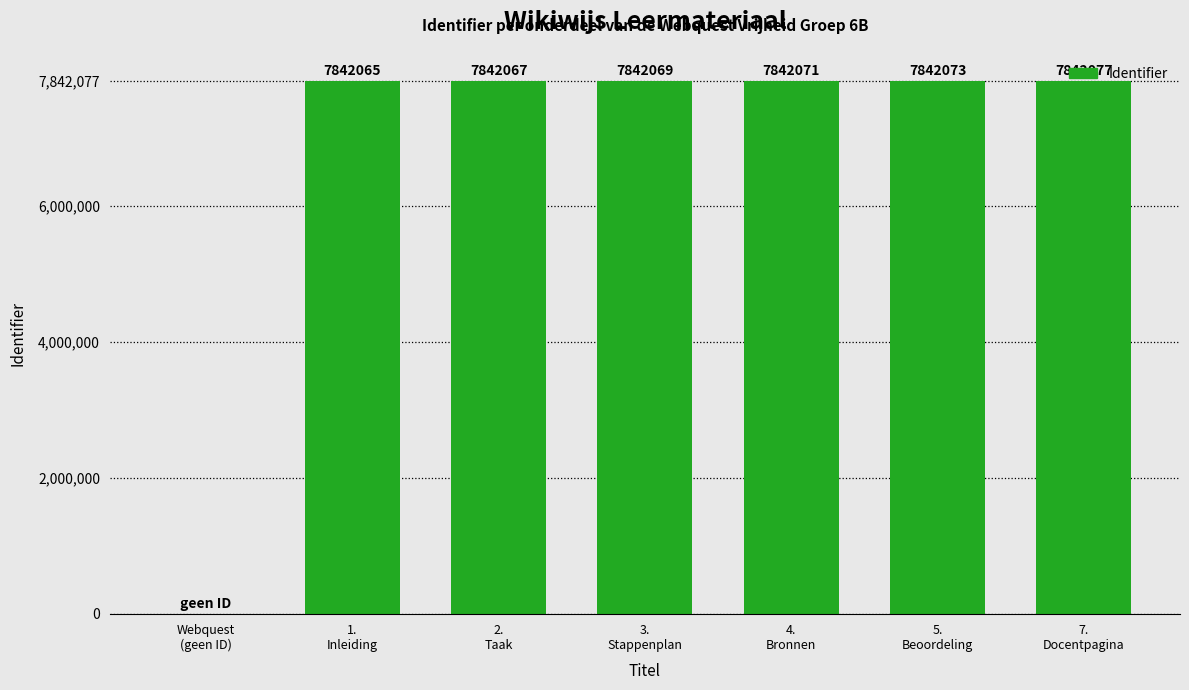

Reading left to right, what are all the values shown in this chart?

Webquest
(geen ID)=0	1.
Inleiding=7842065	2.
Taak=7842067	3.
Stappenplan=7842069	4.
Bronnen=7842071	5.
Beoordeling=7842073	7.
Docentpagina=7842077